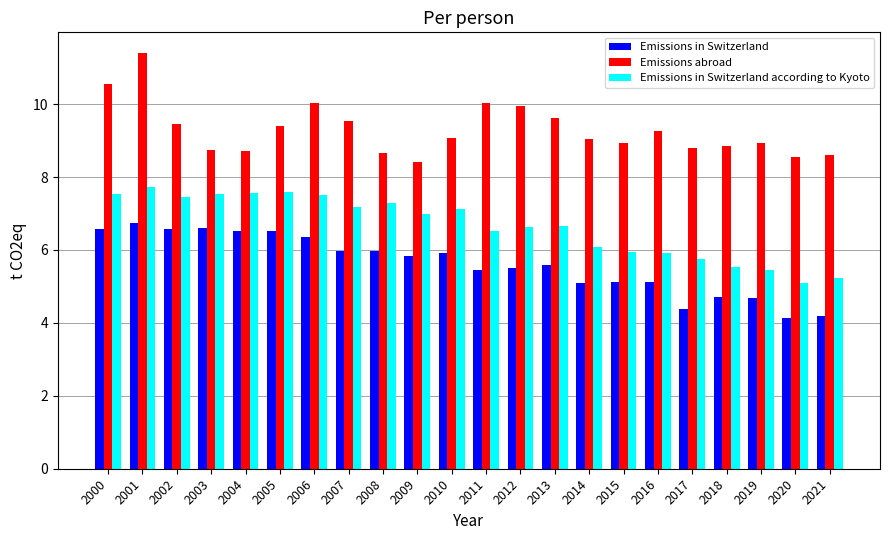

What are all the series names shown in the legend?

Emissions in Switzerland, Emissions abroad, Emissions in Switzerland according to Kyoto